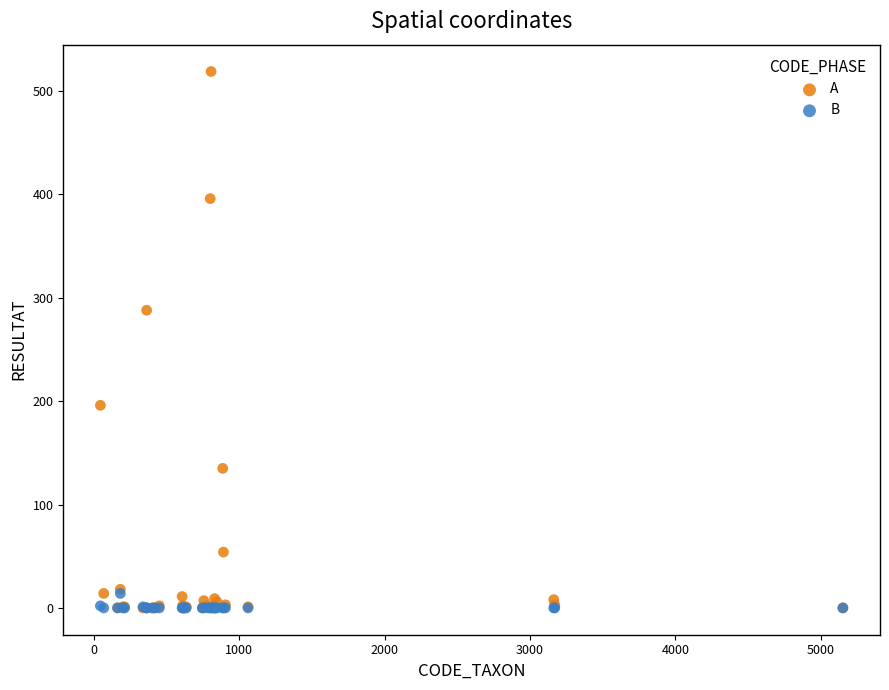

In the A series, what Y value is closest to 259?

288